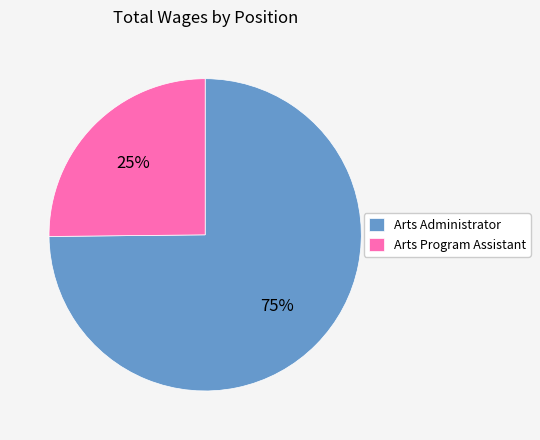

How many slices are in this pie chart?

2